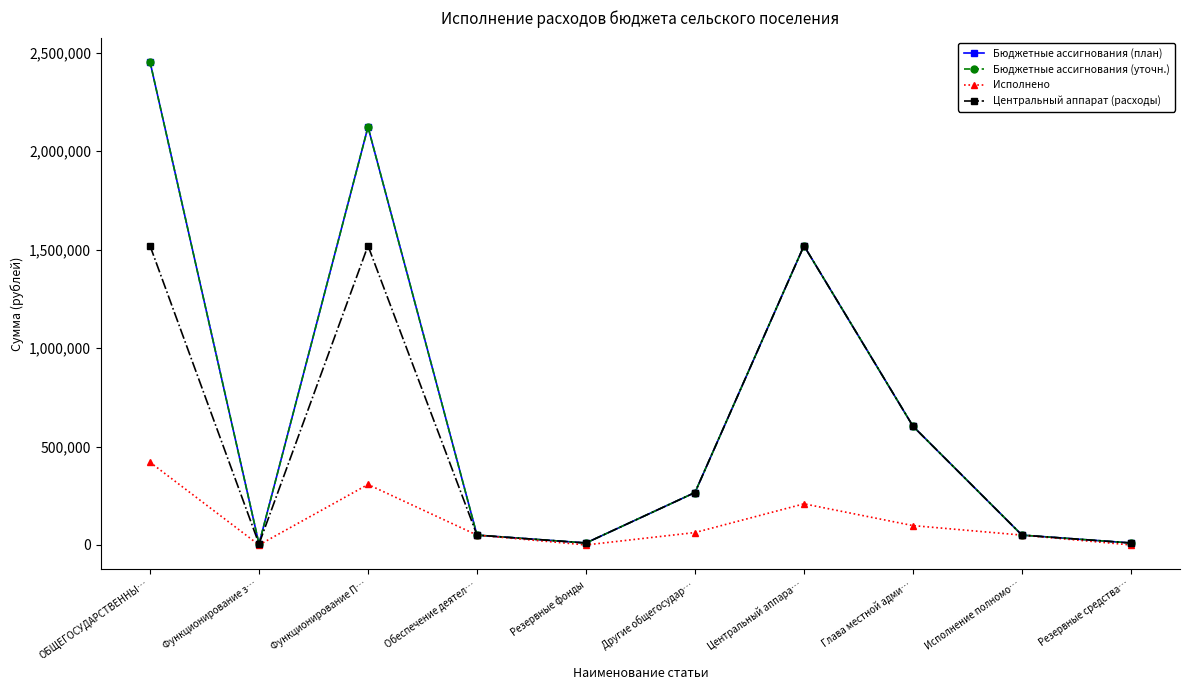

Which series has the largest total across all categories?

Бюджетные ассигнования (план)